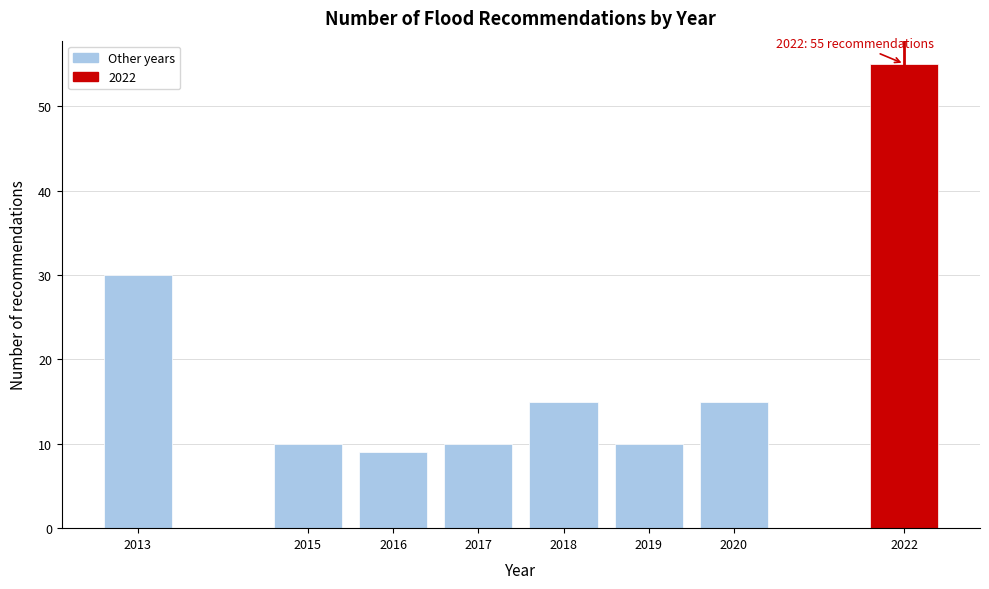

Reading left to right, what are all the values shown in this chart?

2013=30	2015=10	2016=9	2017=10	2018=15	2019=10	2020=15	2022=55